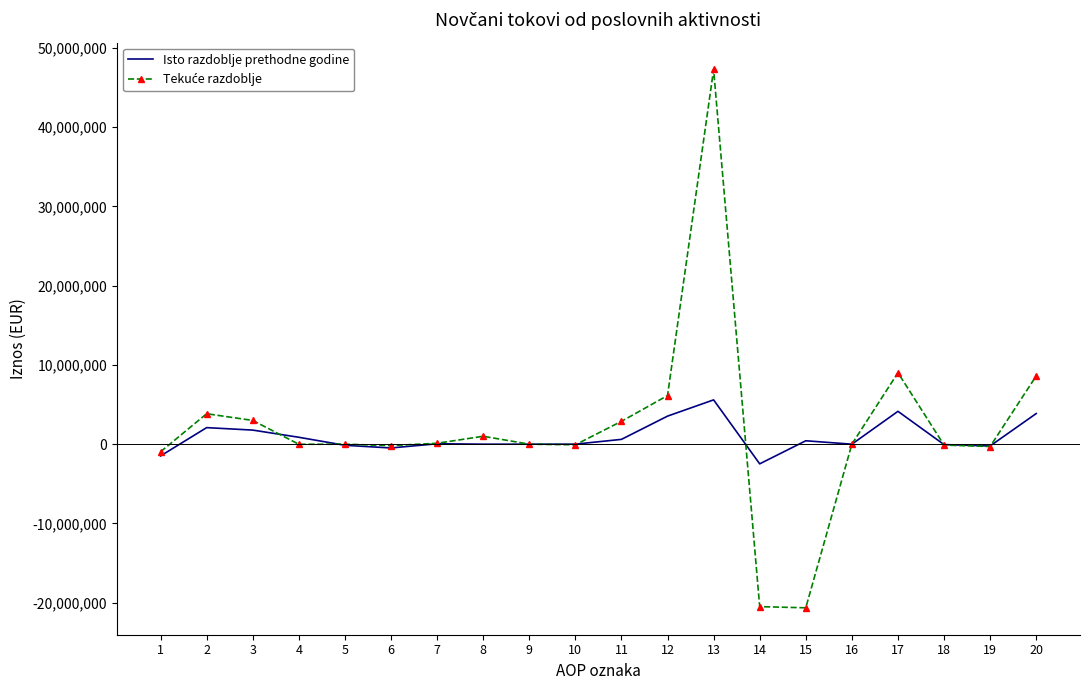

What is the greatest value displayed?

47281852